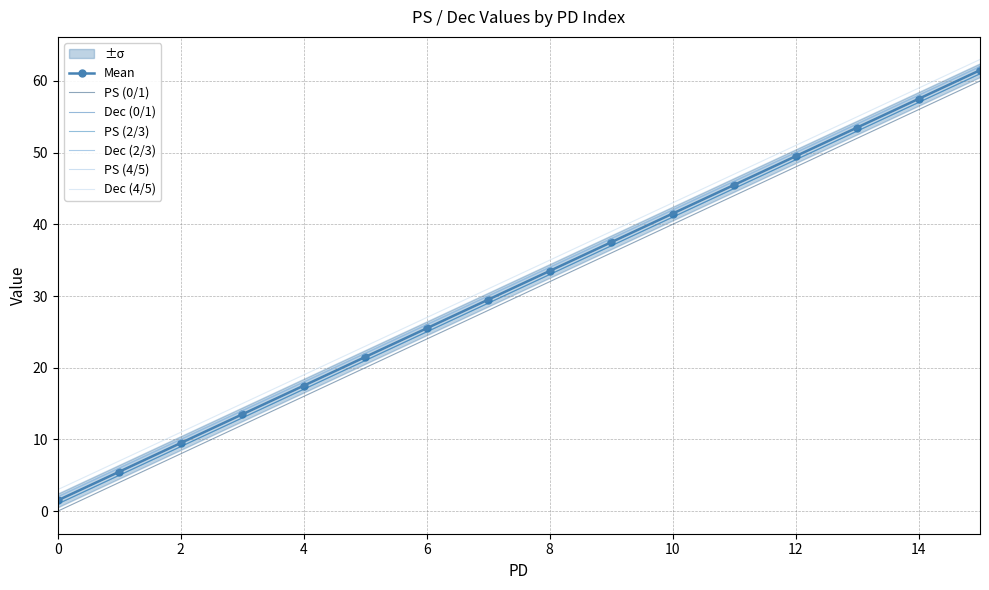

Rank the categories by PS (2/3) value from highest to lowest.

15, 14, 13, 12, 11, 10, 9, 8, 7, 6, 5, 4, 3, 2, 1, 0